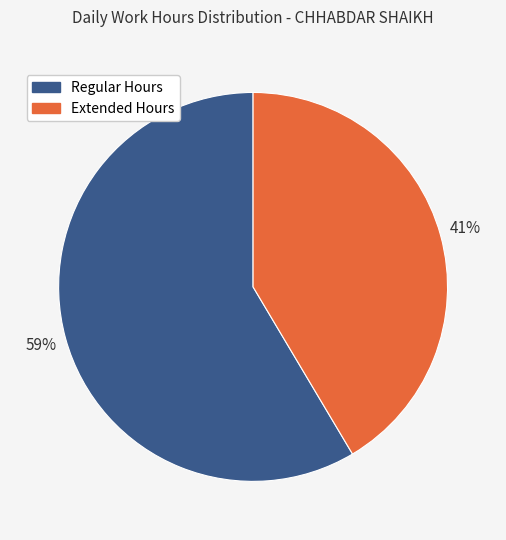

How many segments does this pie chart have?

2